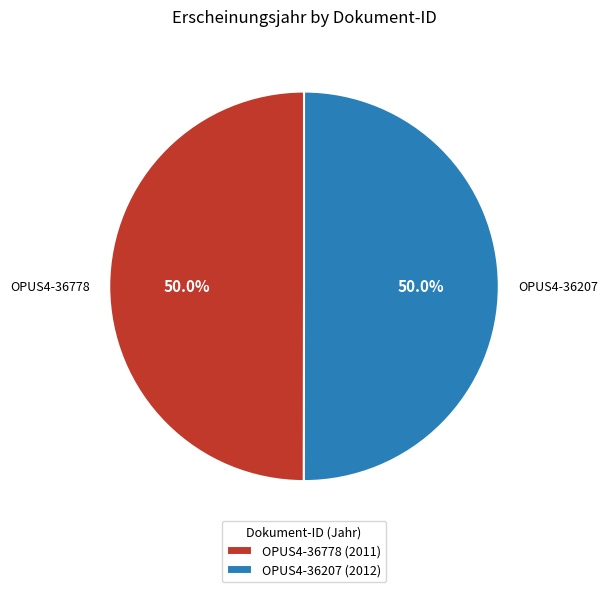

The OPUS4-36778 slice represents 50% of the pie. True or false?

True